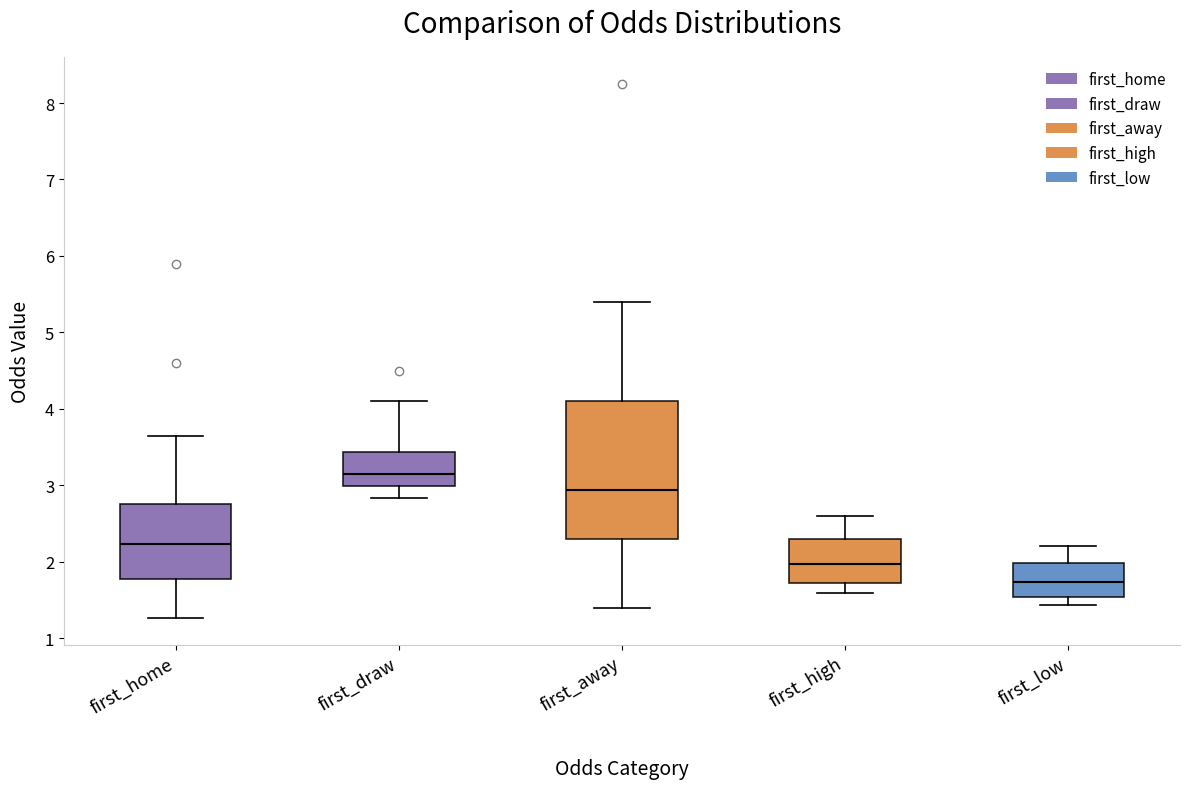

Which box has the highest median line?

first_draw